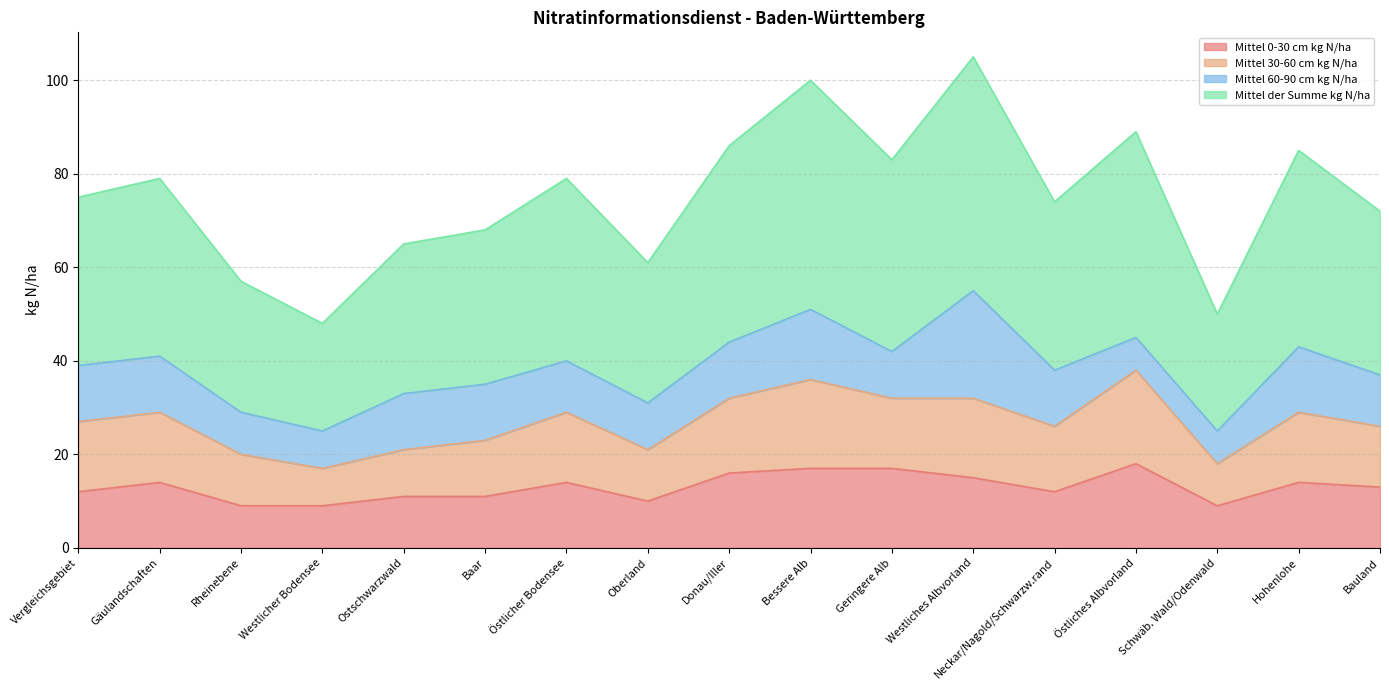

What is the spread (max minus min) of values at Gäulandschaften?

65